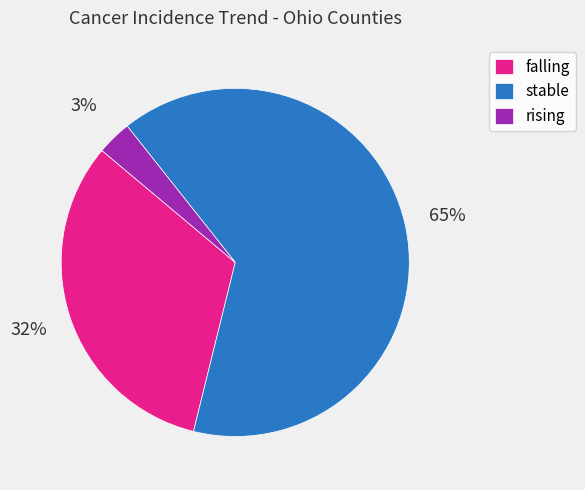

To the nearest percent, what is the average slice percentage?

33%